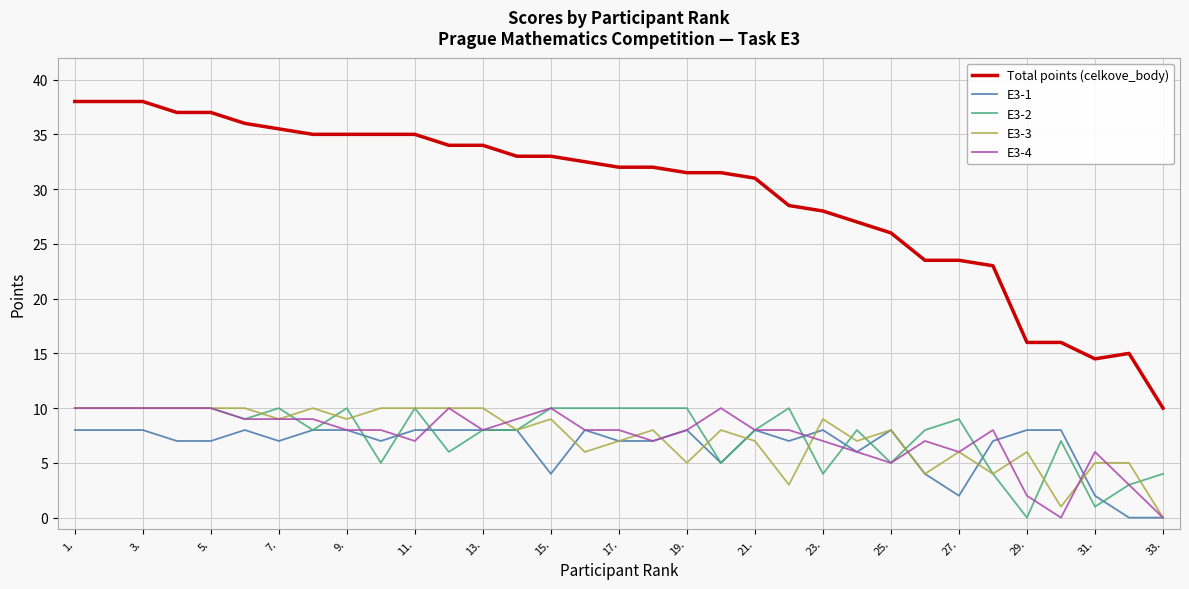

How many E3-2 values are between 5 and 10?

27